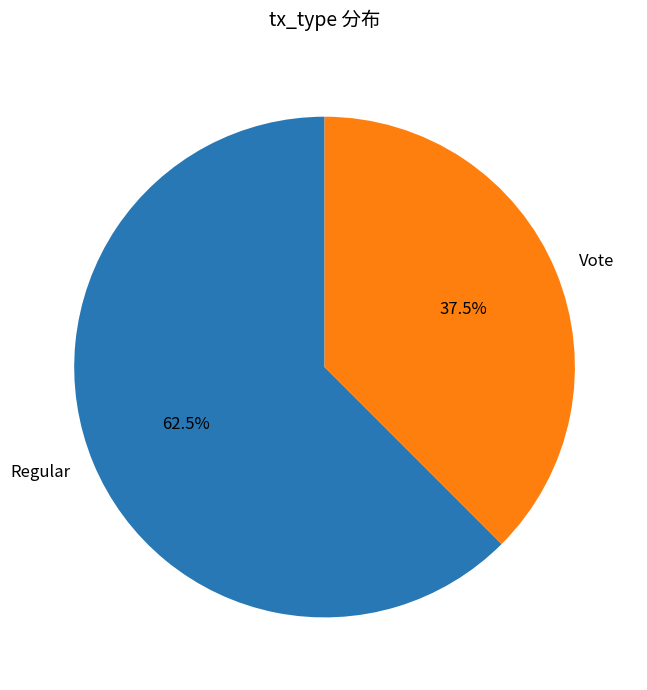

What is the largest slice in the pie chart?

Regular